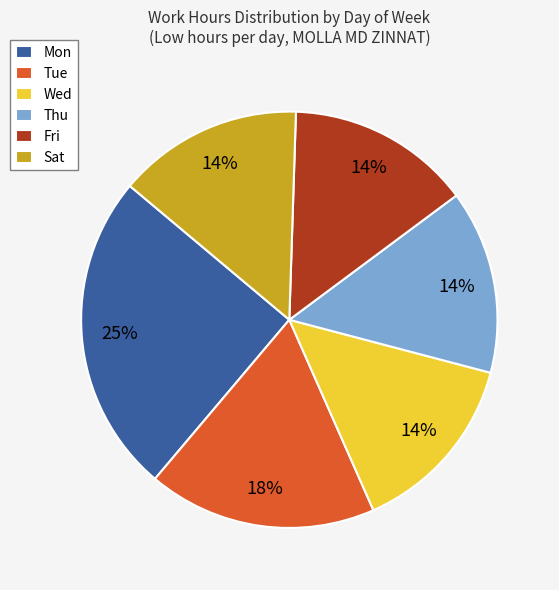

To the nearest percent, what portion does Wed represent?

14%